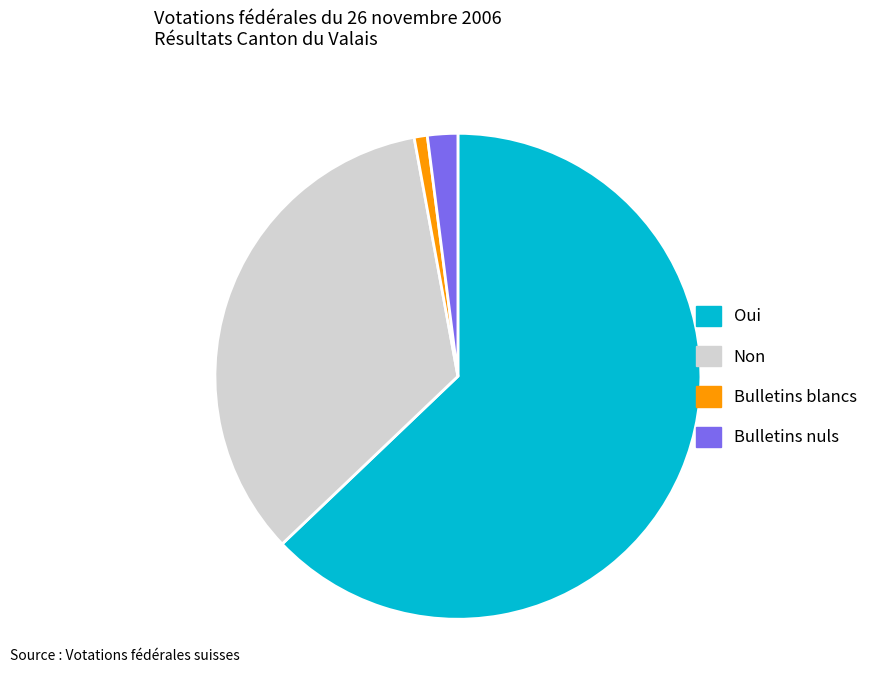

Does any single category account for the majority?

Yes